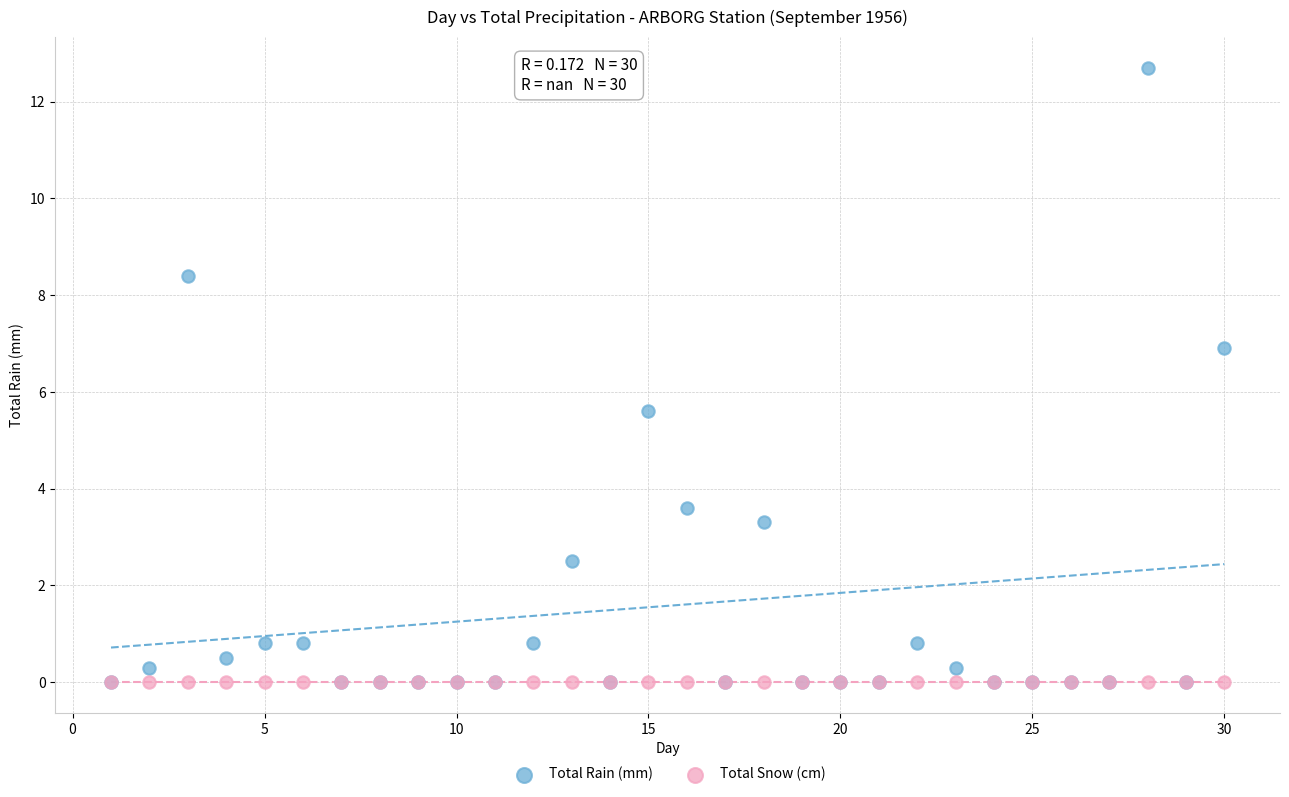

In the Total Rain (mm) series, what Y value is closest to 6?

5.6